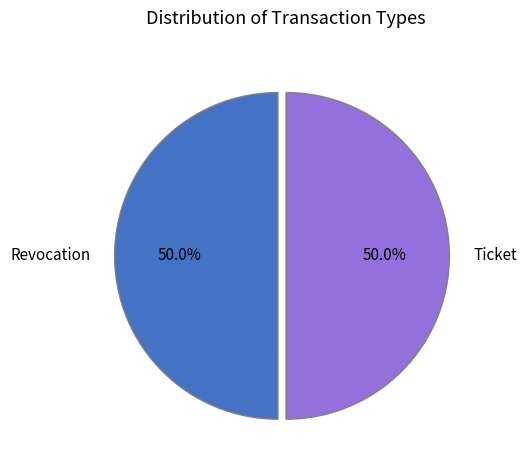

What is the ratio of the value at Ticket to the value at Revocation?

1.0